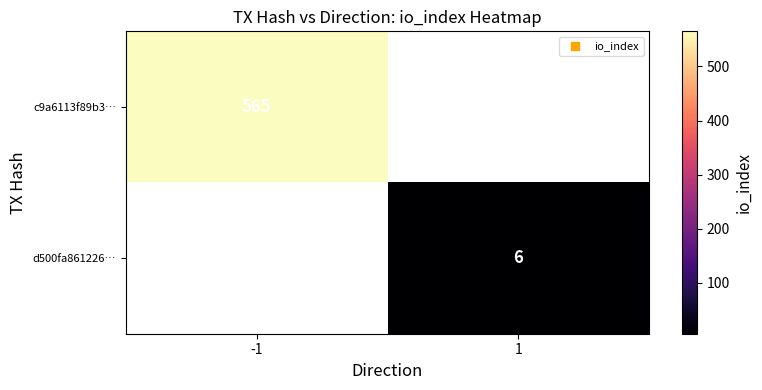

The d500fa861226… series shows 2 at 1. True or false?

False